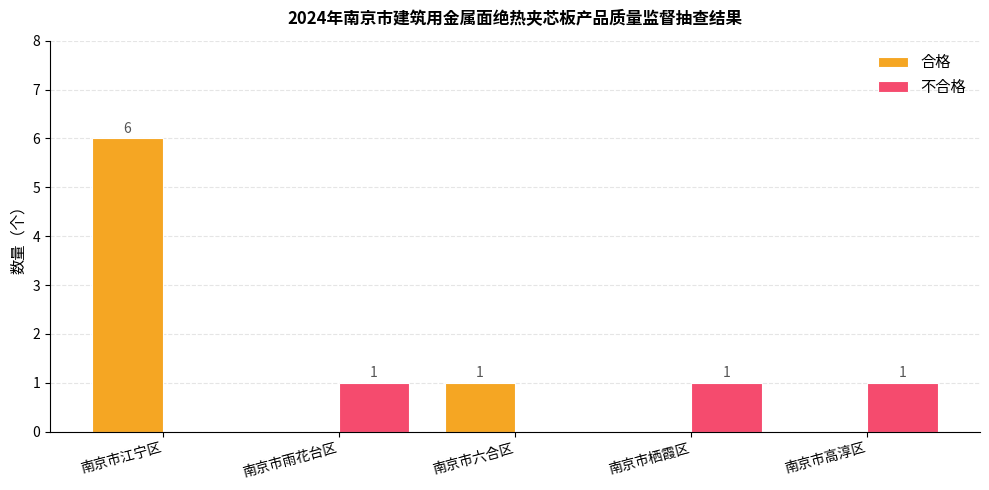

Is the value of 不合格 at 南京市栖霞区 greater than the value of 合格 at 南京市江宁区?

No